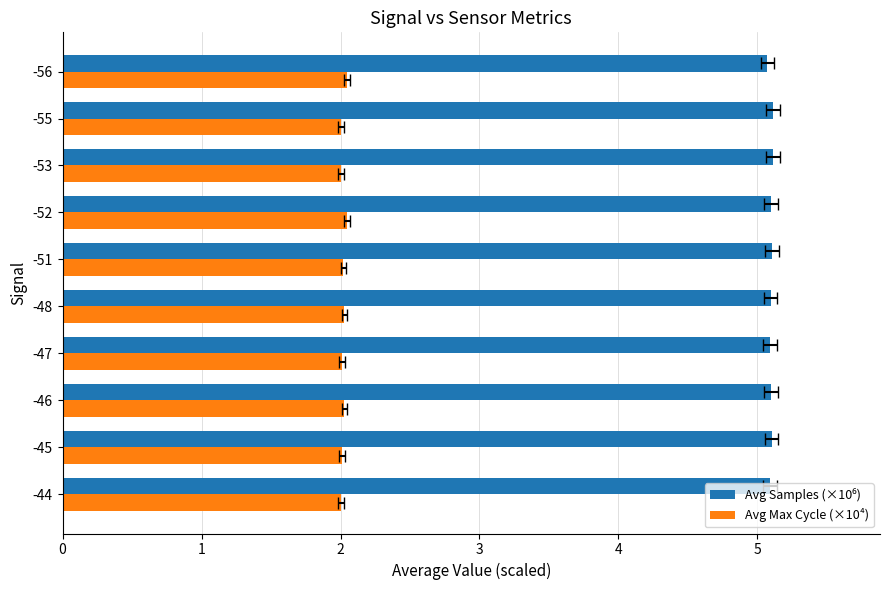

The value of Avg Samples (×10⁶) at -52 is 5.1. True or false?

True